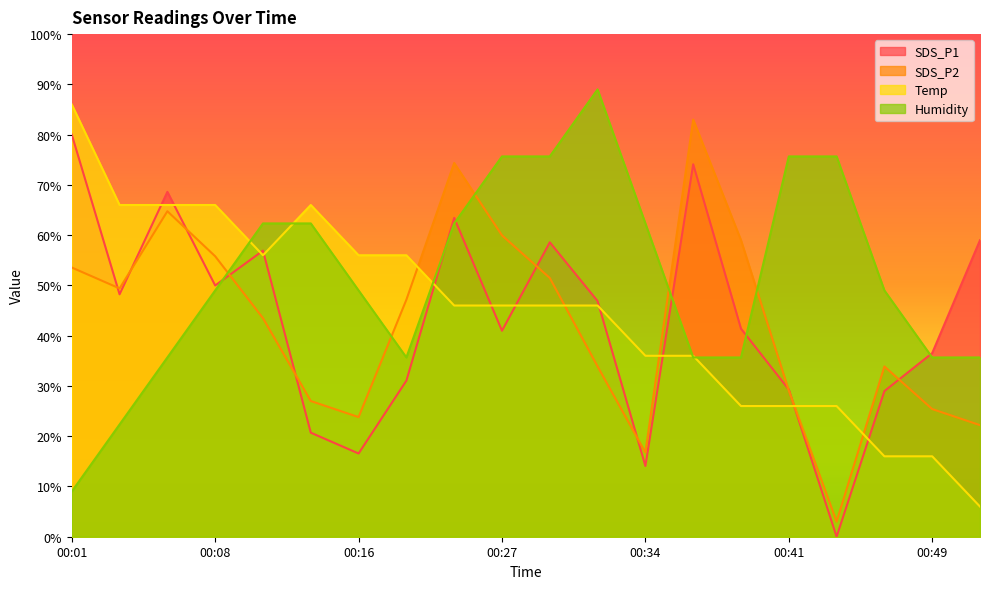

What is the difference between the SDS_P1 values at 00:41 and 00:27?

11.7